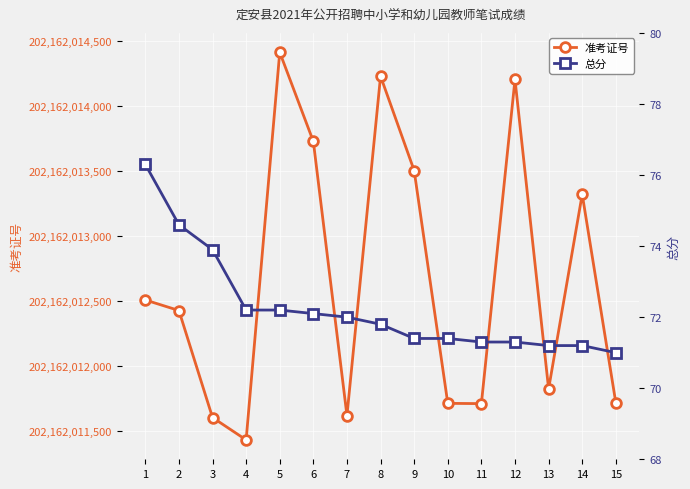

Count the number of data series in this chart.

2